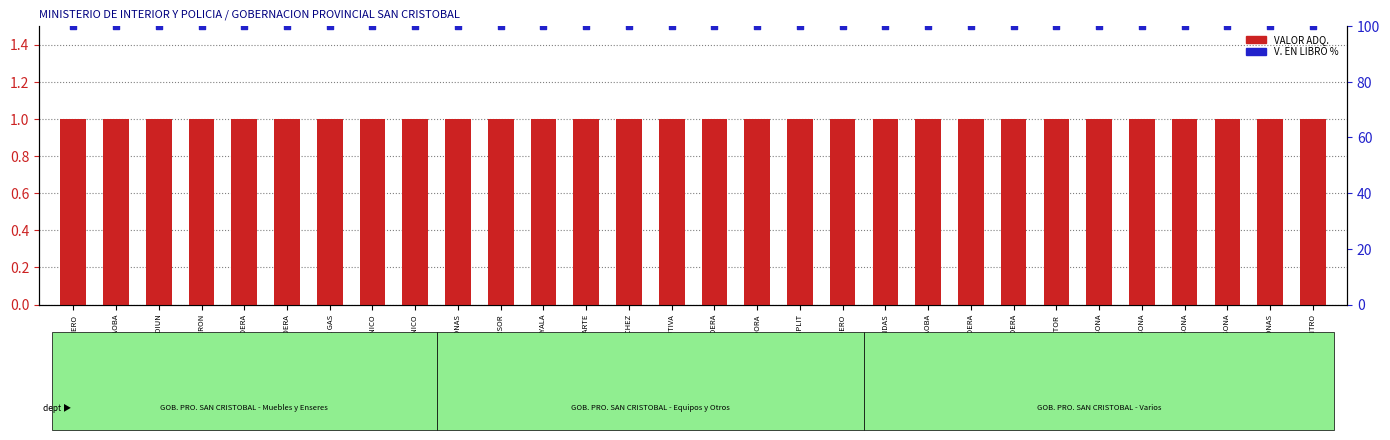

Which series reaches the maximum Y coordinate?

V. EN LIBRO %